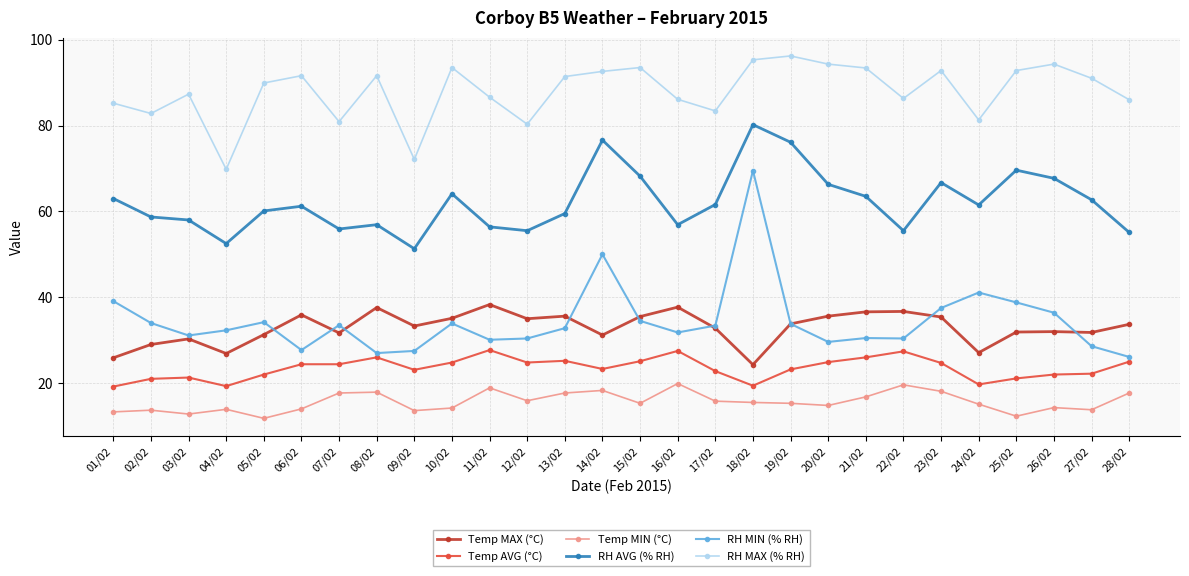

How many lines are shown in the chart?

6